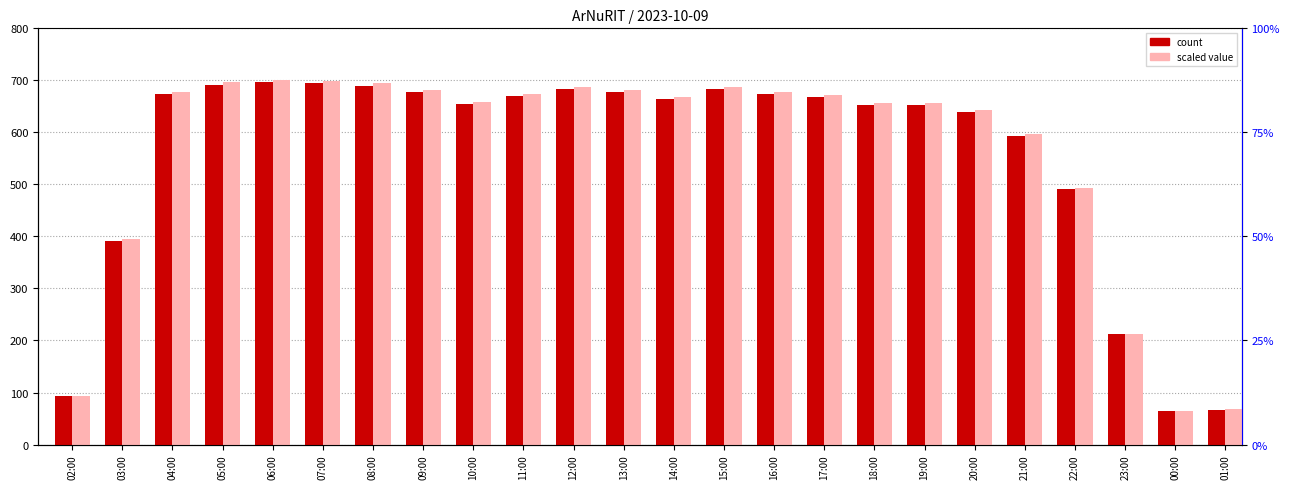

What is the maximum value shown in the chart?

700.0